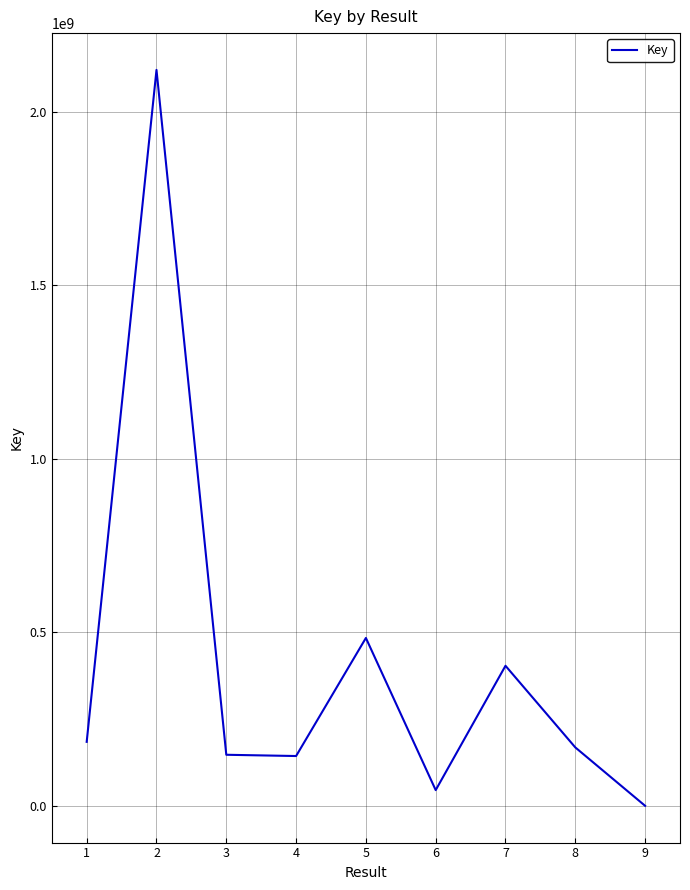

At which category does the data reach its first local peak?

2